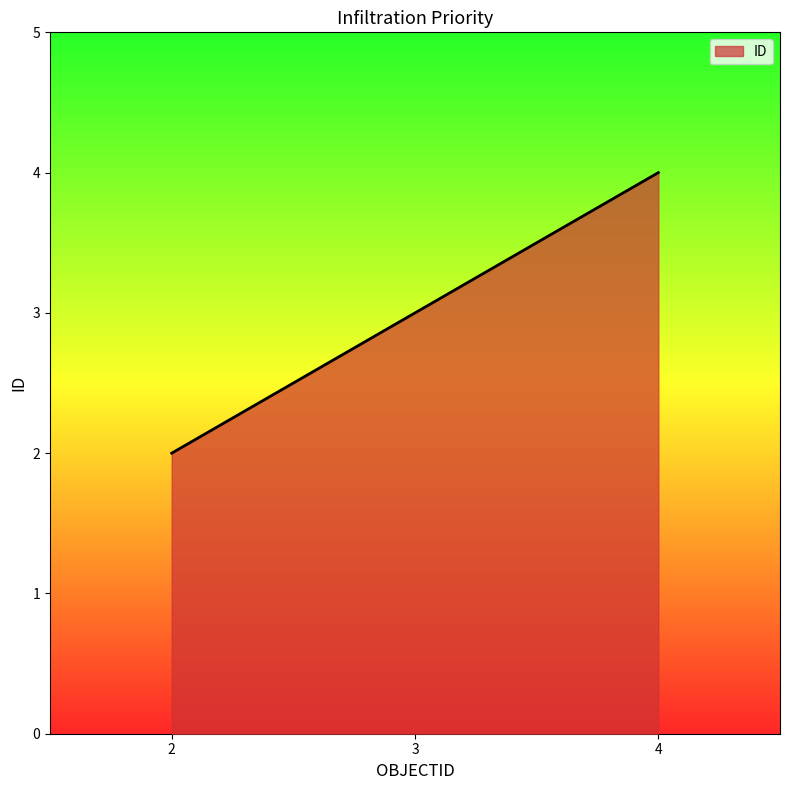

List the labels in order of value, largest first.

4, 3, 2